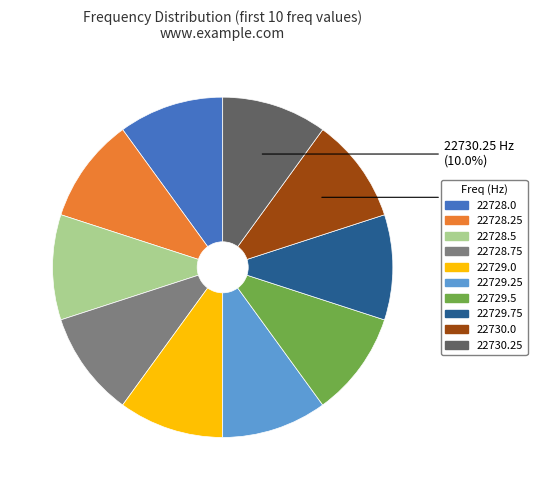

How many slices are in this pie chart?

10